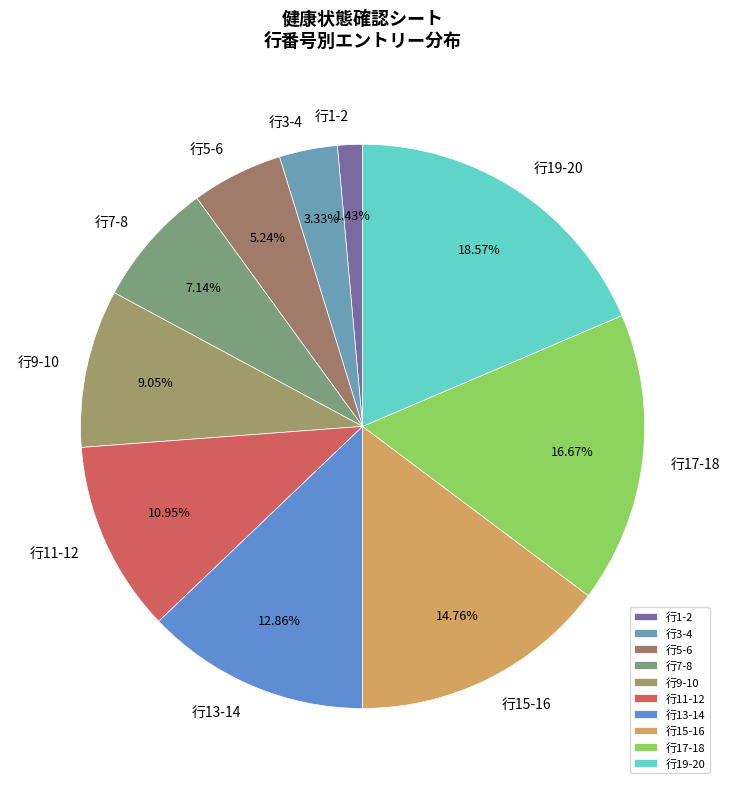

Rank the categories by value from highest to lowest.

行19-20, 行17-18, 行15-16, 行13-14, 行11-12, 行9-10, 行7-8, 行5-6, 行3-4, 行1-2